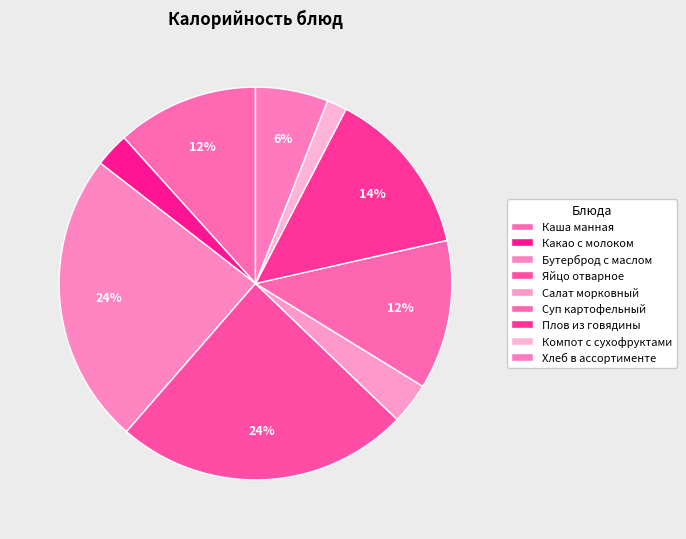

Which slice is the smallest?

Компот с сухофруктами